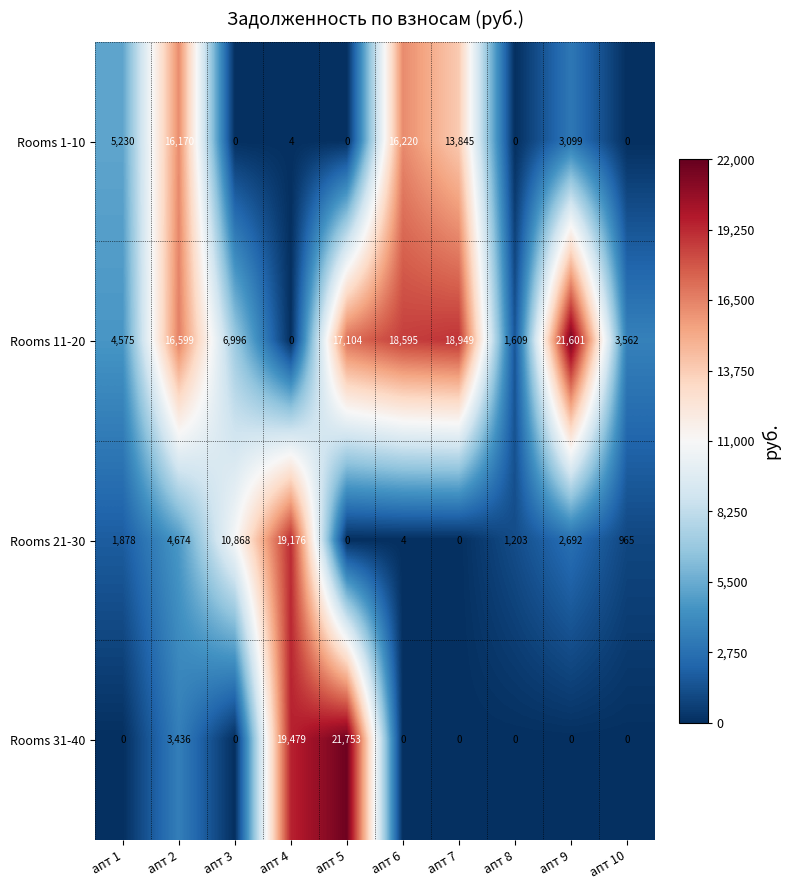

Which series has the largest range (max minus min)?

Rooms 31-40